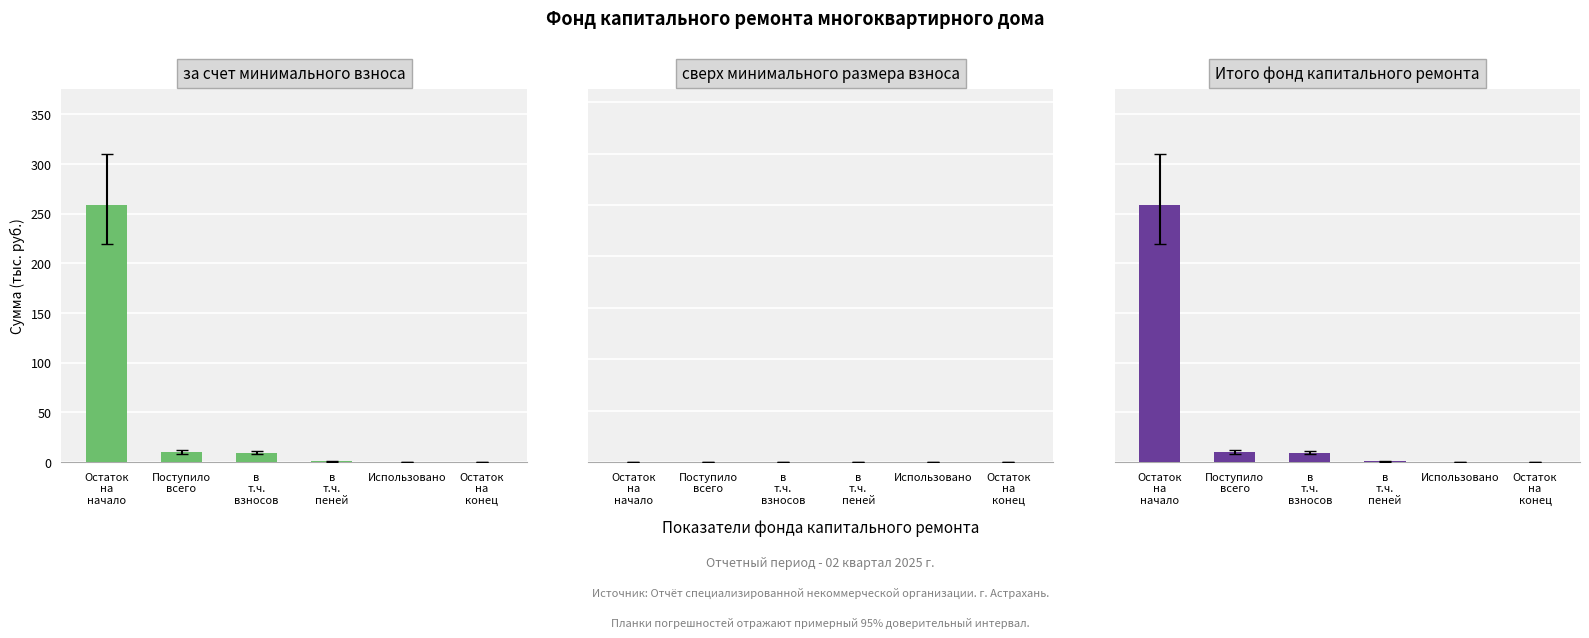

Rank the series at Остаток
на
начало from highest to lowest value.

за счет минимального взноса, Итого фонд капитального ремонта, сверх минимального размера взноса